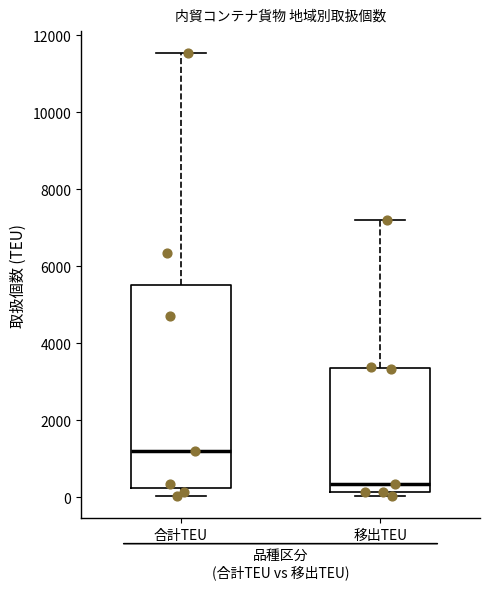

Reading left to right, read every box against the y-axis: the position of its median line, the range the box covers, and the ends of its whiskers. The values are not printed on the chart, so give them approximately, as read against the axis.

合計TEU: median 1200, box 200 to 5600, whiskers 0 to 11600
移出TEU: median 400, box 200 to 3400, whiskers 0 to 7200